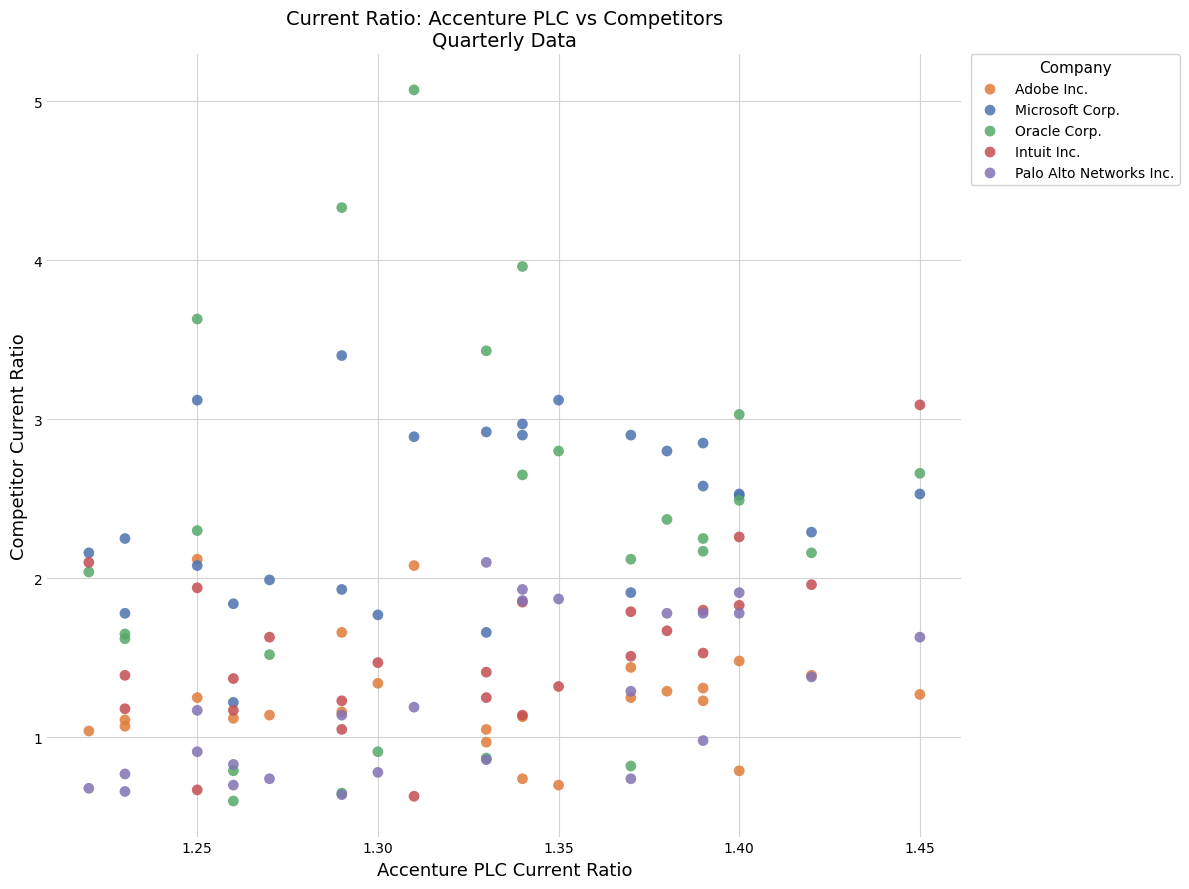

Which series has the largest Y range (max minus min)?

Oracle Corp.